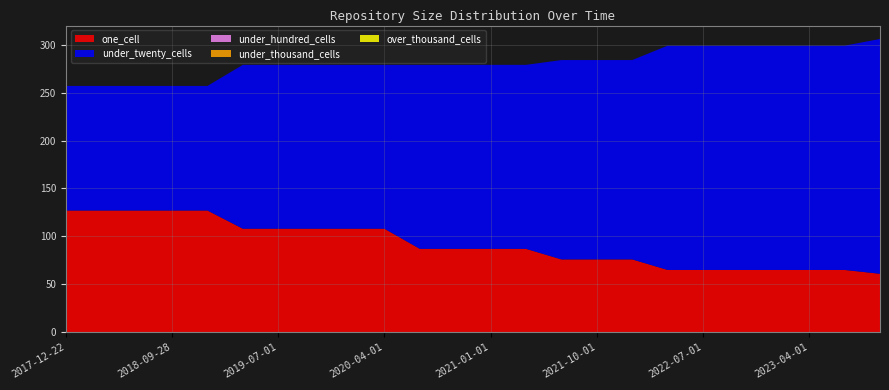

Reading left to right, list all the values displayed in this chart.

one_cell: 2017-12-22=127	2018-04-09=127	2018-07-11=127	2018-09-28=127	2019-01-01=127	2019-04-06=108	2019-07-01=108	2019-10-09=108	2020-01-01=108	2020-04-01=108	2020-07-01=87	2020-10-01=87	2021-01-01=87	2021-04-01=87	2021-07-01=76	2021-10-01=76	2022-01-01=76	2022-04-01=65	2022-07-01=65	2022-10-01=65	2023-01-01=65	2023-04-01=65	2023-07-01=65	2023-10-01=61
under_twenty_cells: 2017-12-22=130	2018-04-09=130	2018-07-11=130	2018-09-28=130	2019-01-01=130	2019-04-06=171	2019-07-01=171	2019-10-09=171	2020-01-01=171	2020-04-01=171	2020-07-01=192	2020-10-01=192	2021-01-01=192	2021-04-01=192	2021-07-01=208	2021-10-01=208	2022-01-01=208	2022-04-01=234	2022-07-01=234	2022-10-01=234	2023-01-01=234	2023-04-01=234	2023-07-01=234	2023-10-01=245
under_hundred_cells: 2017-12-22=0	2018-04-09=0	2018-07-11=0	2018-09-28=0	2019-01-01=0	2019-04-06=0	2019-07-01=0	2019-10-09=0	2020-01-01=0	2020-04-01=0	2020-07-01=0	2020-10-01=0	2021-01-01=0	2021-04-01=0	2021-07-01=0	2021-10-01=0	2022-01-01=0	2022-04-01=0	2022-07-01=0	2022-10-01=0	2023-01-01=0	2023-04-01=0	2023-07-01=0	2023-10-01=0
under_thousand_cells: 2017-12-22=0	2018-04-09=0	2018-07-11=0	2018-09-28=0	2019-01-01=0	2019-04-06=0	2019-07-01=0	2019-10-09=0	2020-01-01=0	2020-04-01=0	2020-07-01=0	2020-10-01=0	2021-01-01=0	2021-04-01=0	2021-07-01=0	2021-10-01=0	2022-01-01=0	2022-04-01=0	2022-07-01=0	2022-10-01=0	2023-01-01=0	2023-04-01=0	2023-07-01=0	2023-10-01=0
over_thousand_cells: 2017-12-22=0	2018-04-09=0	2018-07-11=0	2018-09-28=0	2019-01-01=0	2019-04-06=0	2019-07-01=0	2019-10-09=0	2020-01-01=0	2020-04-01=0	2020-07-01=0	2020-10-01=0	2021-01-01=0	2021-04-01=0	2021-07-01=0	2021-10-01=0	2022-01-01=0	2022-04-01=0	2022-07-01=0	2022-10-01=0	2023-01-01=0	2023-04-01=0	2023-07-01=0	2023-10-01=0